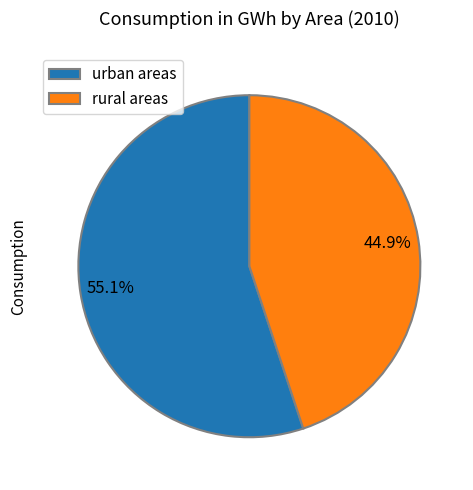

Which has a higher value, rural areas or urban areas?

urban areas